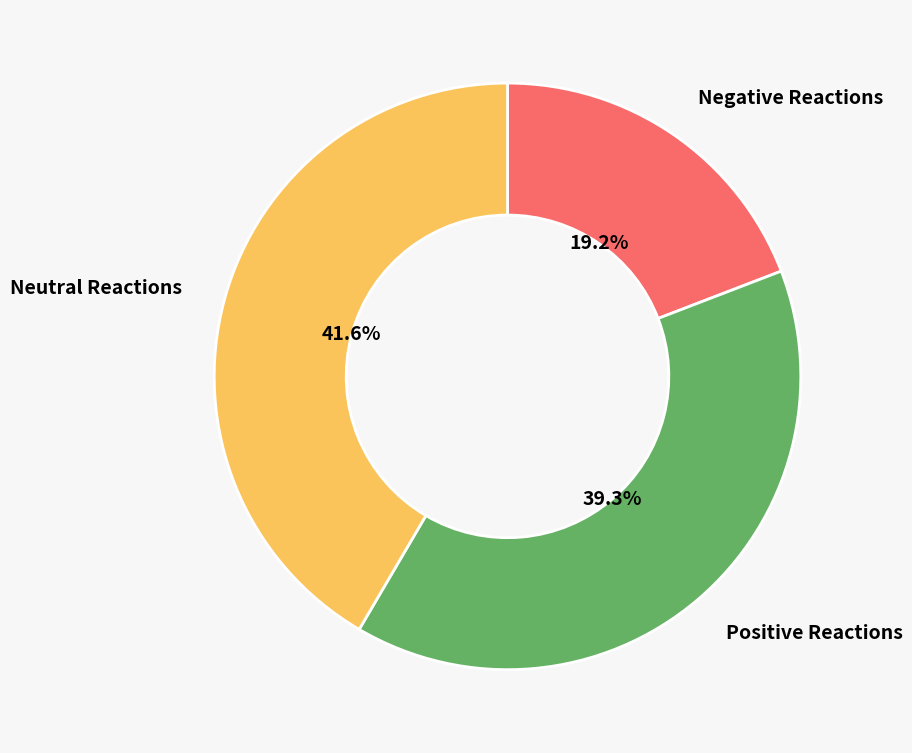

Is there a majority slice in this chart?

No